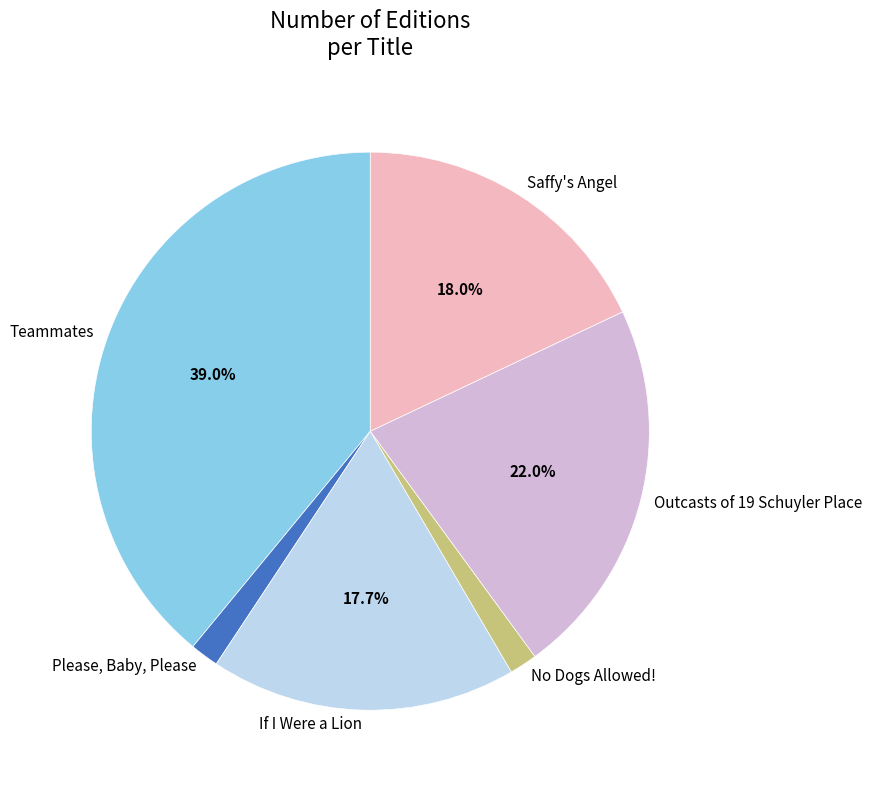

How many segments does this pie chart have?

6